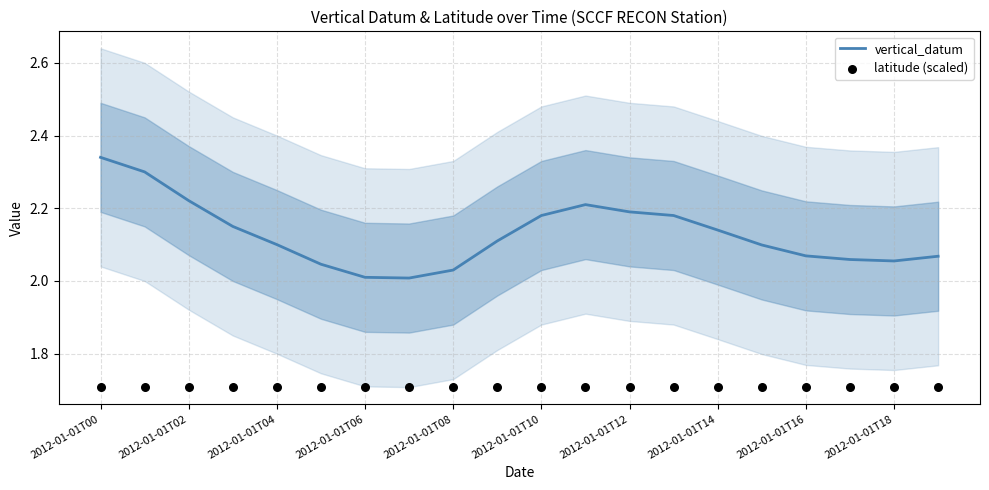

What is the total value across all series at 15?

3.8